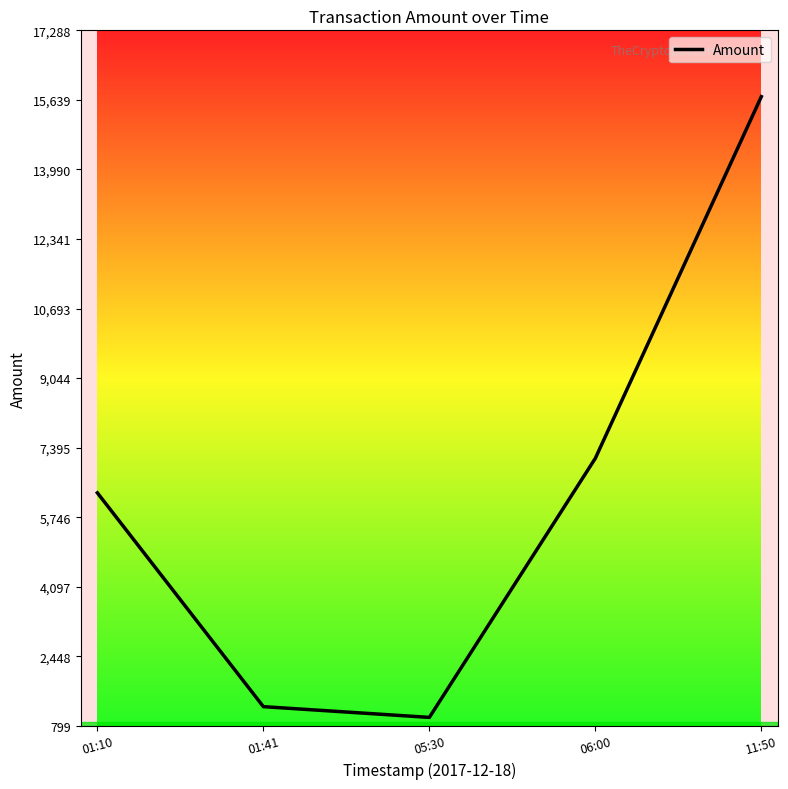

Approximately how many times larger is the value at 06:00 compared to 01:10?

1.1